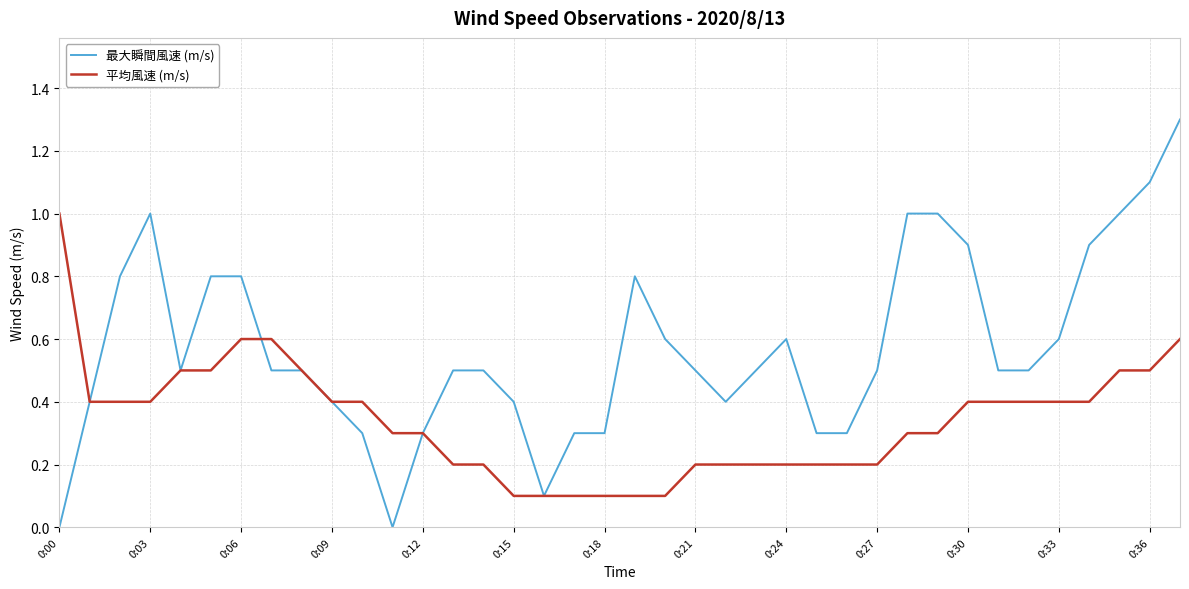

What is the maximum value shown in the chart?

1.3